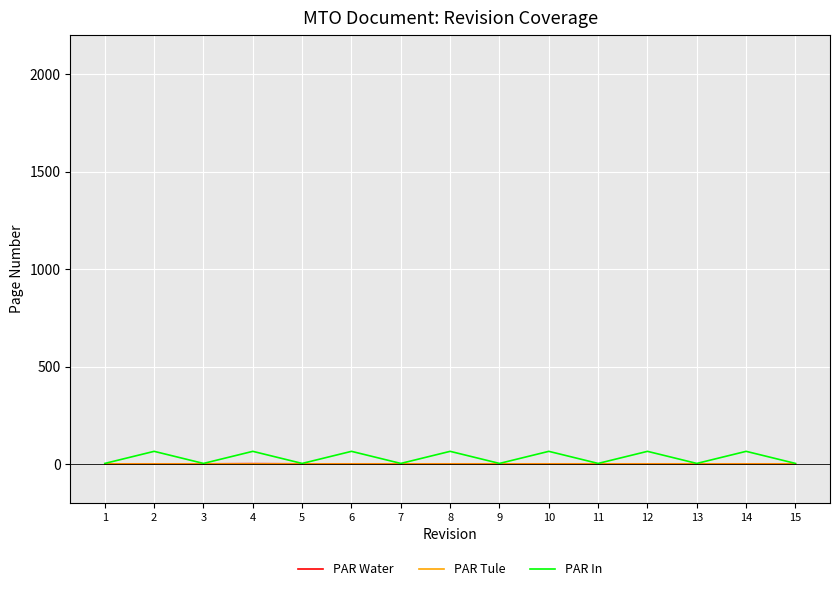

What are all the series names shown in the legend?

PAR Water, PAR Tule, PAR In